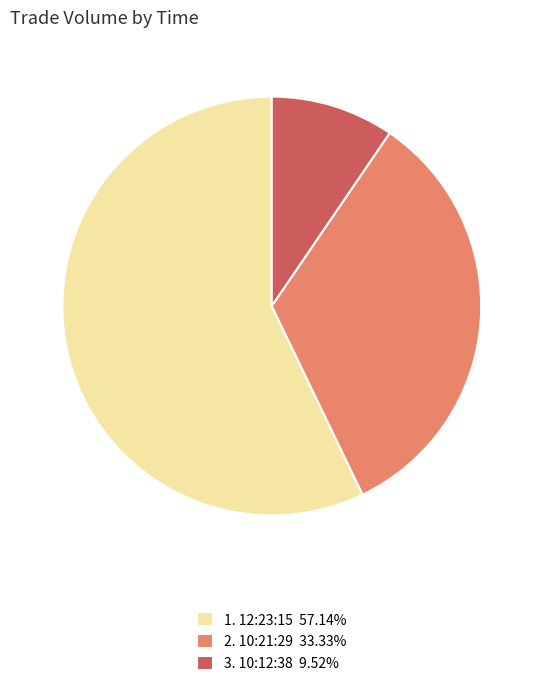

Do 2. 10:21:29 33.33% and 3. 10:12:38 9.52% together represent more than half of the pie?

No